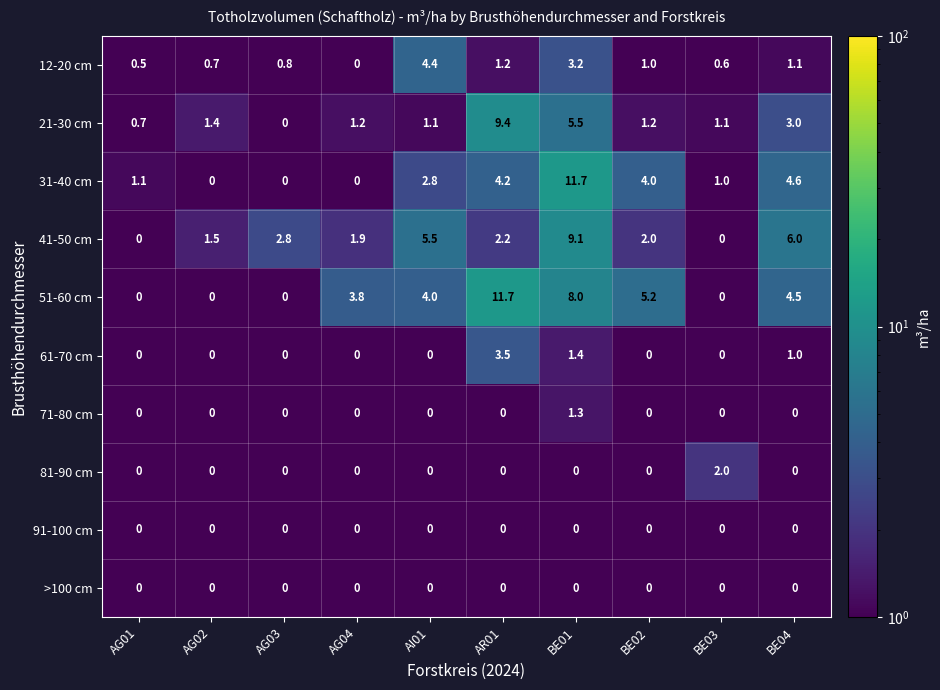

At which label does 41-50 cm first exceed 2?

AG03